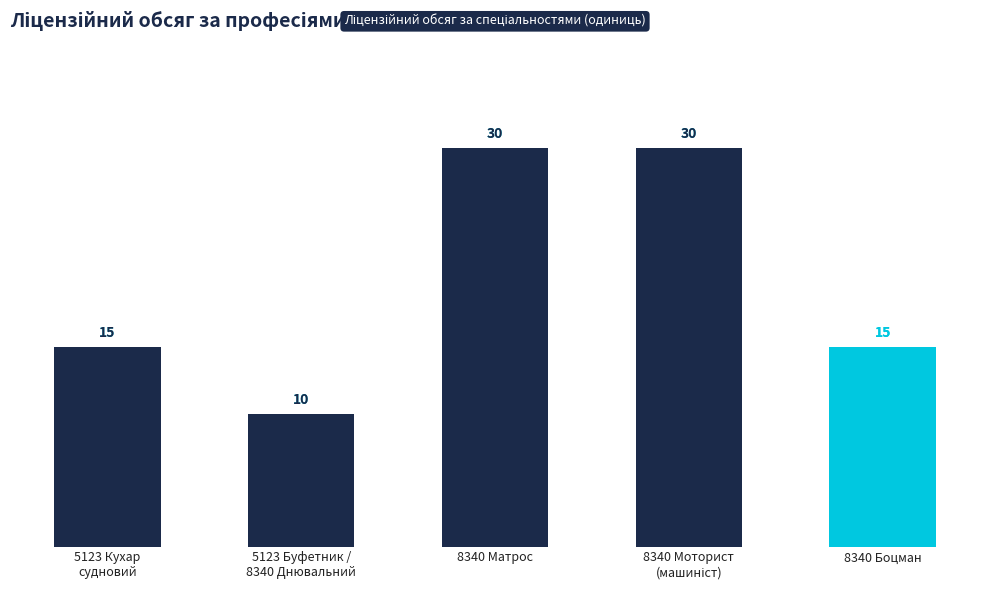

Reading left to right, what are all the values shown in this chart?

15	10	30	30	15